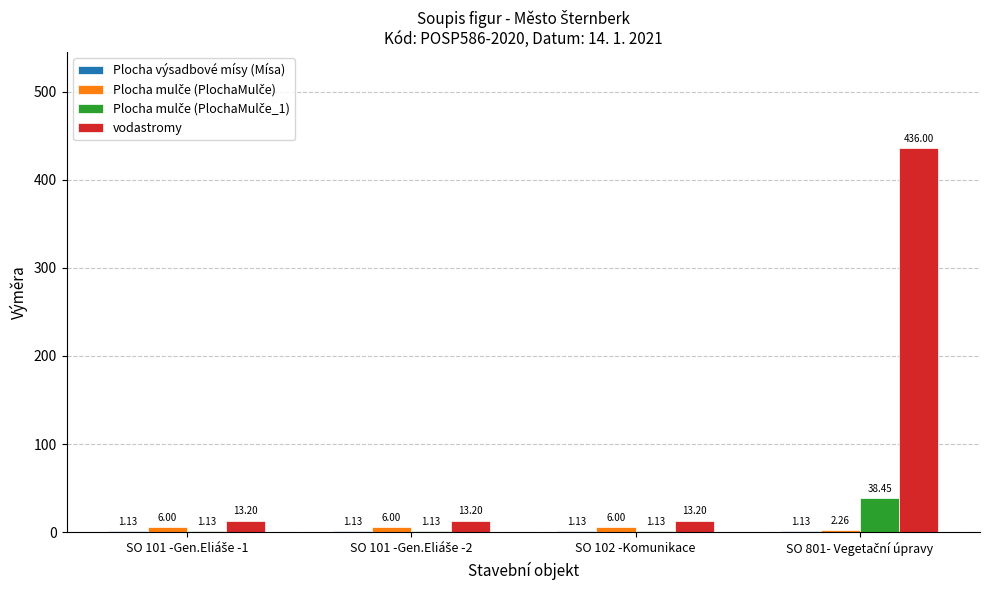

Are the bars horizontal?

No